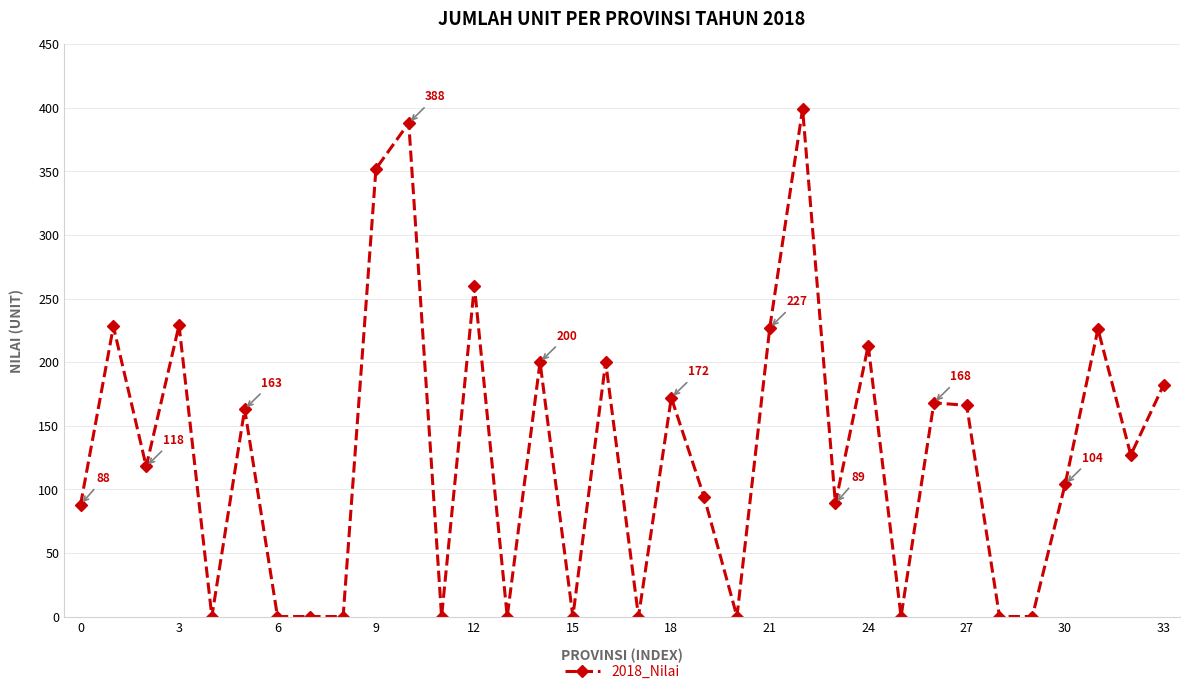

What is the average value?

129